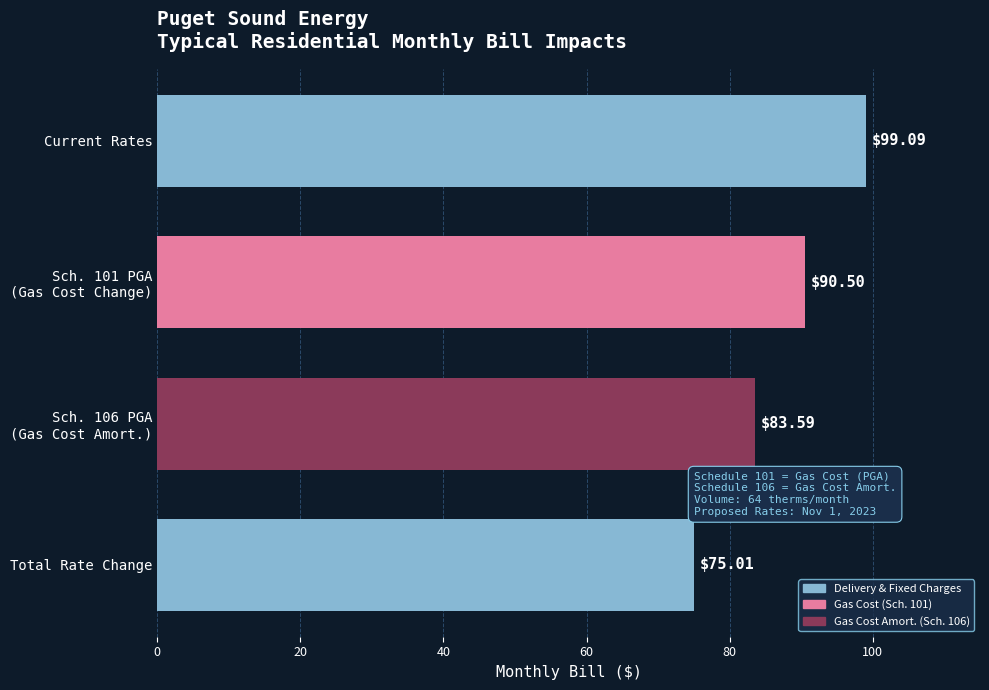

Where is the data nearest to the value 87?

Sch. 106 PGA
(Gas Cost Amort.)